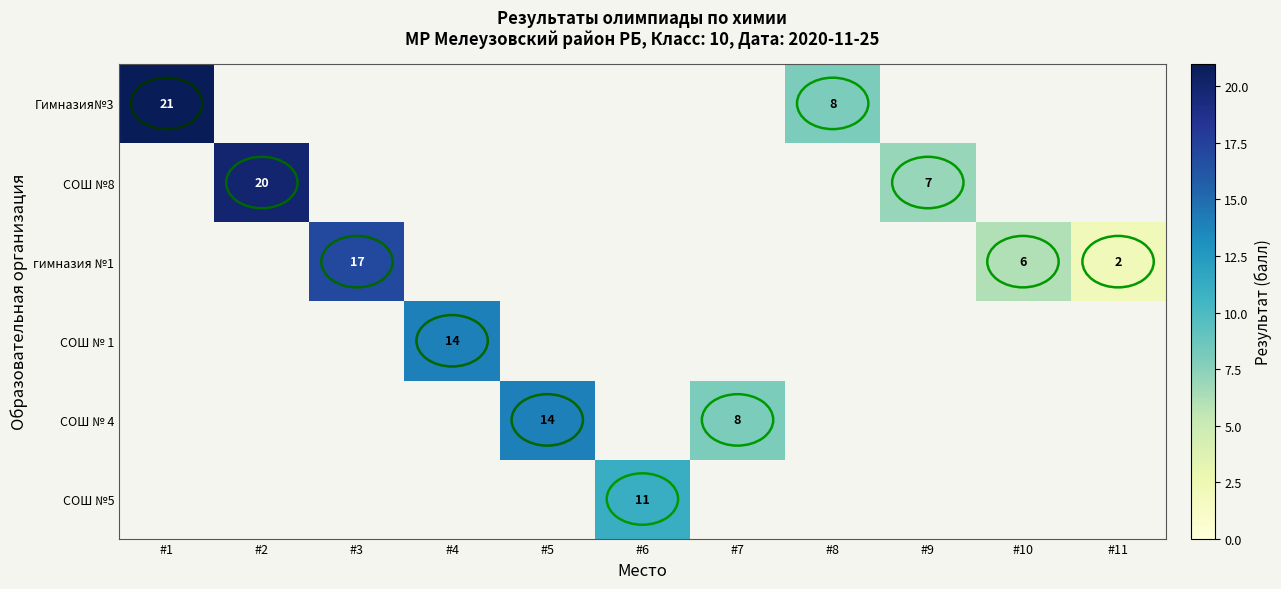

True or false: гимназия №1 has a value of 6.7 at #3.

False